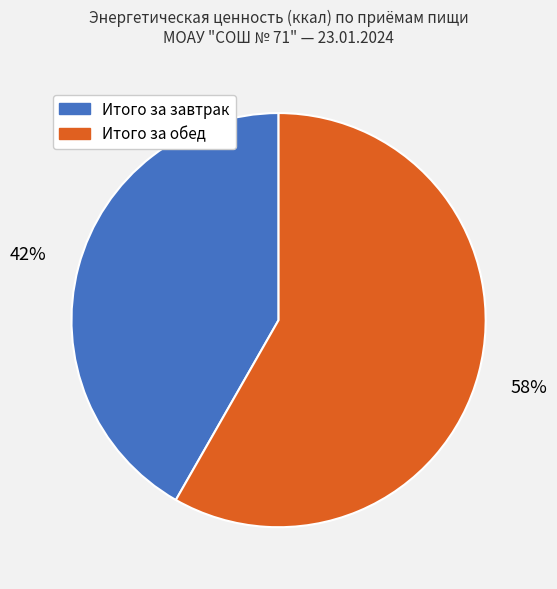

What is the ratio of the value at Итого за завтрак to the value at Итого за обед?

0.7